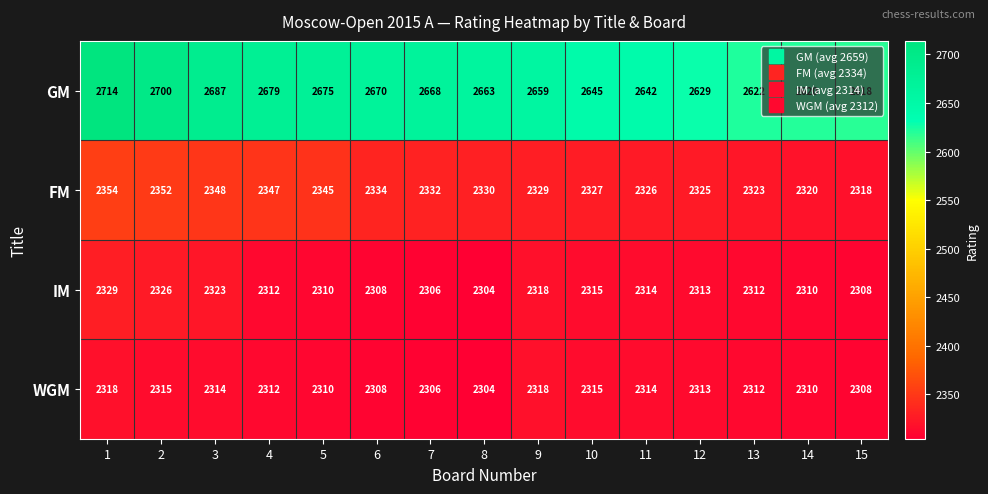

What is the difference between the second highest and minimum values in the GM series?

82